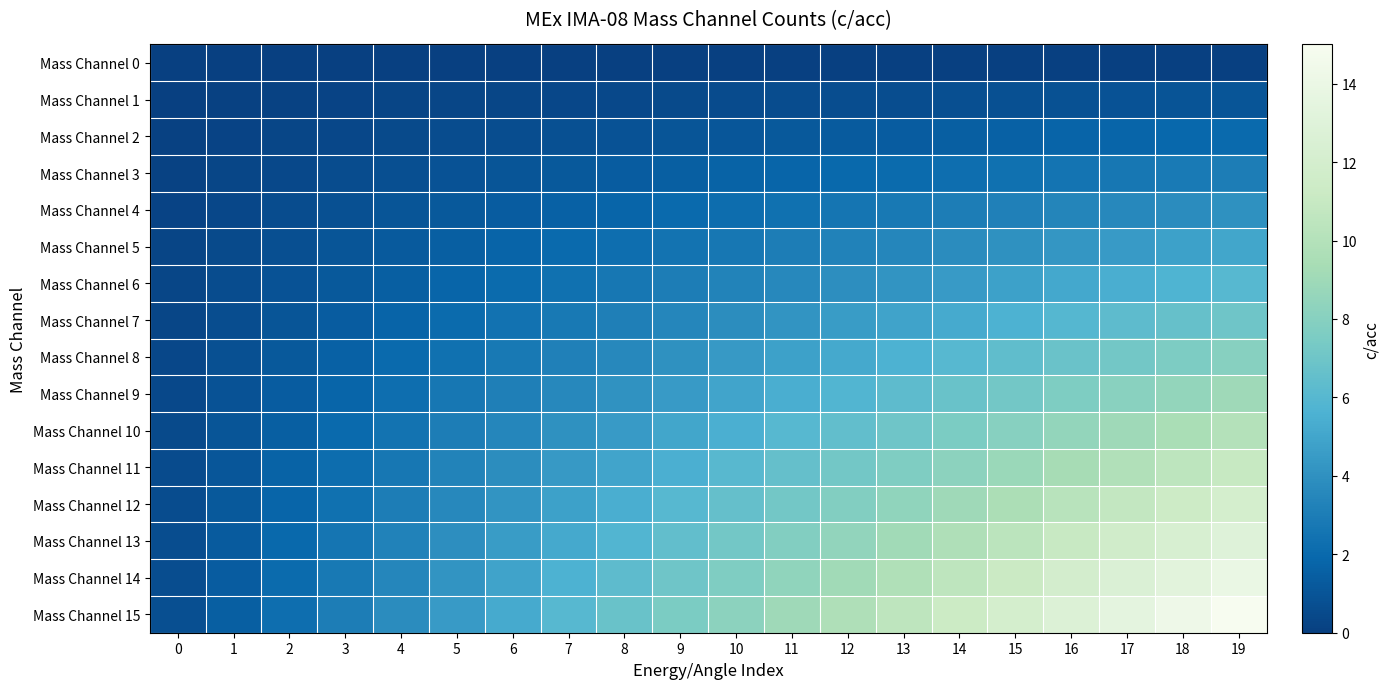

Reading right to left, what are all the values shown in this chart?

Mass Channel 0: 19=0.0	18=0.0	17=0.0	16=0.0	15=0.0	14=0.0	13=0.0	12=0.0	11=0.0	10=0.0	9=0.0	8=0.0	7=0.0	6=0.0	5=0.0	4=0.0	3=0.0	2=0.0	1=0.0	0=0.0
Mass Channel 1: 19=1.0	18=0.9	17=0.9	16=0.8	15=0.8	14=0.8	13=0.7	12=0.7	11=0.6	10=0.6	9=0.5	8=0.5	7=0.4	6=0.3	5=0.3	4=0.2	3=0.2	2=0.1	1=0.1	0=0.1
Mass Channel 2: 19=2.0	18=1.9	17=1.8	16=1.7	15=1.6	14=1.5	13=1.4	12=1.3	11=1.2	10=1.1	9=1.0	8=0.9	7=0.8	6=0.7	5=0.6	4=0.5	3=0.4	2=0.3	1=0.2	0=0.1
Mass Channel 3: 19=3.0	18=2.8	17=2.7	16=2.5	15=2.4	14=2.2	13=2.1	12=2.0	11=1.8	10=1.7	9=1.5	8=1.4	7=1.2	6=1.0	5=0.9	4=0.8	3=0.6	2=0.4	1=0.3	0=0.2
Mass Channel 4: 19=4.0	18=3.8	17=3.6	16=3.4	15=3.2	14=3.0	13=2.8	12=2.6	11=2.4	10=2.2	9=2.0	8=1.8	7=1.6	6=1.4	5=1.2	4=1.0	3=0.8	2=0.6	1=0.4	0=0.2
Mass Channel 5: 19=5.0	18=4.8	17=4.5	16=4.2	15=4.0	14=3.8	13=3.5	12=3.2	11=3.0	10=2.8	9=2.5	8=2.2	7=2.0	6=1.8	5=1.5	4=1.2	3=1.0	2=0.8	1=0.5	0=0.2
Mass Channel 6: 19=6.0	18=5.7	17=5.4	16=5.1	15=4.8	14=4.5	13=4.2	12=3.9	11=3.6	10=3.3	9=3.0	8=2.7	7=2.4	6=2.1	5=1.8	4=1.5	3=1.2	2=0.9	1=0.6	0=0.3
Mass Channel 7: 19=7.0	18=6.6	17=6.3	16=6.0	15=5.6	14=5.2	13=4.9	12=4.5	11=4.2	10=3.9	9=3.5	8=3.1	7=2.8	6=2.4	5=2.1	4=1.8	3=1.4	2=1.1	1=0.7	0=0.4
Mass Channel 8: 19=8.0	18=7.6	17=7.2	16=6.8	15=6.4	14=6.0	13=5.6	12=5.2	11=4.8	10=4.4	9=4.0	8=3.6	7=3.2	6=2.8	5=2.4	4=2.0	3=1.6	2=1.2	1=0.8	0=0.4
Mass Channel 9: 19=9.0	18=8.5	17=8.1	16=7.6	15=7.2	14=6.8	13=6.3	12=5.9	11=5.4	10=5.0	9=4.5	8=4.0	7=3.6	6=3.1	5=2.7	4=2.2	3=1.8	2=1.3	1=0.9	0=0.5
Mass Channel 10: 19=10.0	18=9.5	17=9.0	16=8.5	15=8.0	14=7.5	13=7.0	12=6.5	11=6.0	10=5.5	9=5.0	8=4.5	7=4.0	6=3.5	5=3.0	4=2.5	3=2.0	2=1.5	1=1.0	0=0.5
Mass Channel 11: 19=11.0	18=10.4	17=9.9	16=9.3	15=8.8	14=8.2	13=7.7	12=7.2	11=6.6	10=6.1	9=5.5	8=5.0	7=4.4	6=3.8	5=3.3	4=2.8	3=2.2	2=1.6	1=1.1	0=0.6
Mass Channel 12: 19=12.0	18=11.4	17=10.8	16=10.2	15=9.6	14=9.0	13=8.4	12=7.8	11=7.2	10=6.6	9=6.0	8=5.4	7=4.8	6=4.2	5=3.6	4=3.0	3=2.4	2=1.8	1=1.2	0=0.6
Mass Channel 13: 19=13.0	18=12.3	17=11.7	16=11.0	15=10.4	14=9.8	13=9.1	12=8.5	11=7.8	10=7.2	9=6.5	8=5.9	7=5.2	6=4.5	5=3.9	4=3.2	3=2.6	2=1.9	1=1.3	0=0.7
Mass Channel 14: 19=14.0	18=13.3	17=12.6	16=11.9	15=11.2	14=10.5	13=9.8	12=9.1	11=8.4	10=7.7	9=7.0	8=6.3	7=5.6	6=4.9	5=4.2	4=3.5	3=2.8	2=2.1	1=1.4	0=0.7
Mass Channel 15: 19=15.0	18=14.2	17=13.5	16=12.8	15=12.0	14=11.2	13=10.5	12=9.8	11=9.0	10=8.2	9=7.5	8=6.8	7=6.0	6=5.2	5=4.5	4=3.8	3=3.0	2=2.2	1=1.5	0=0.8